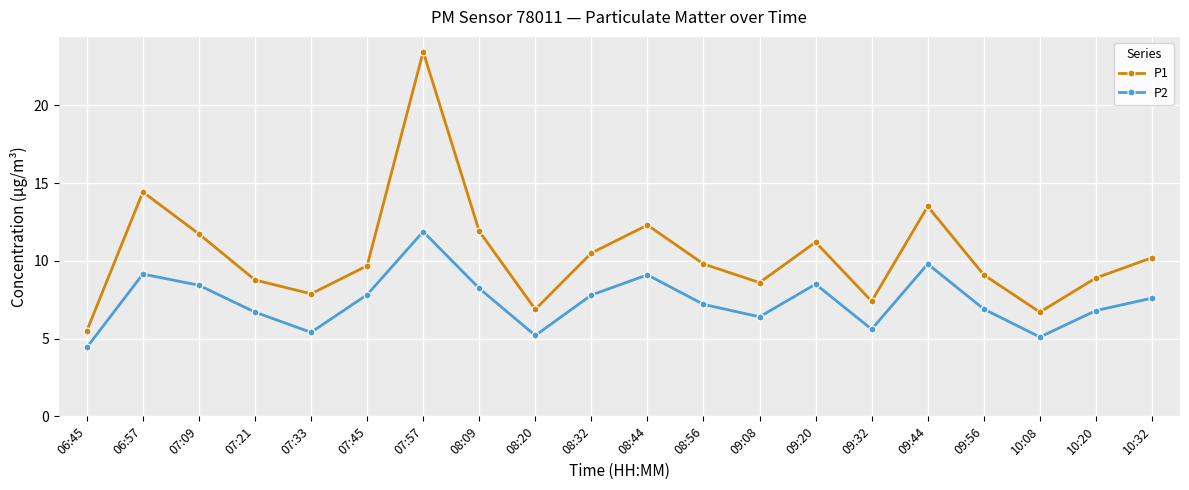

Which label corresponds to the largest value in the chart?

07:57